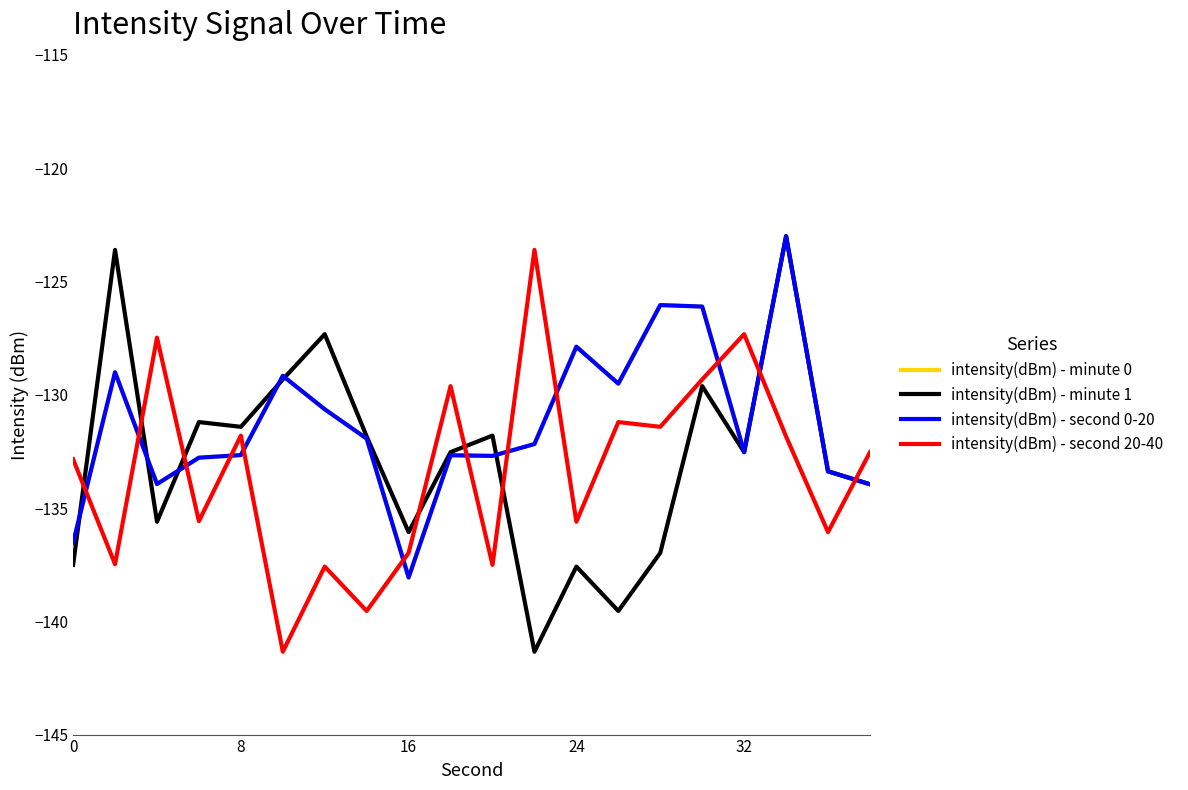

Does the chart display data point markers on the line(s)?

No